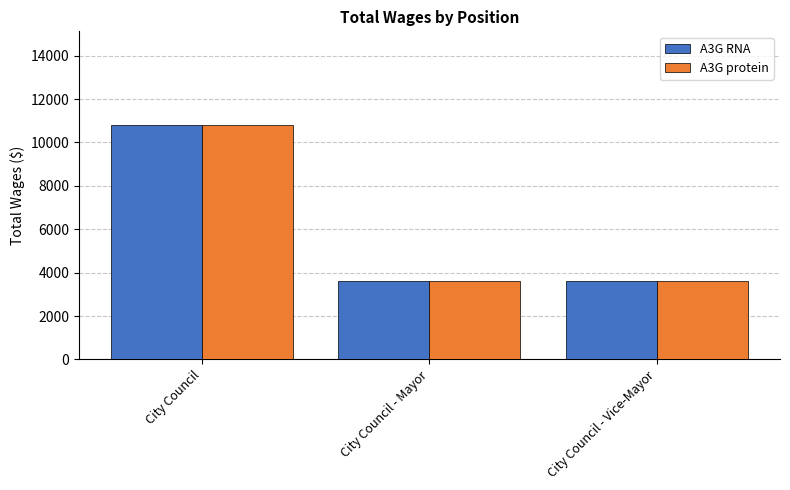

What is the value of the A3G RNA bar at the 1st from the left?

10800